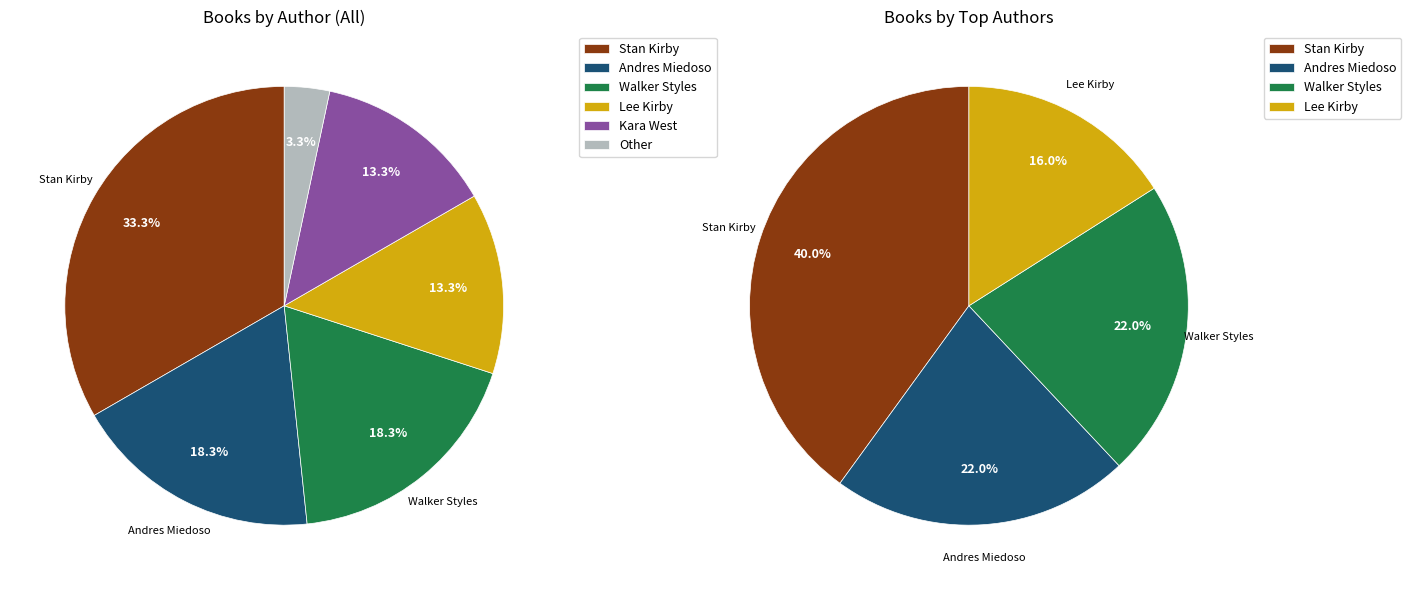

Does Andres Miedoso account for over 50% of the chart?

No